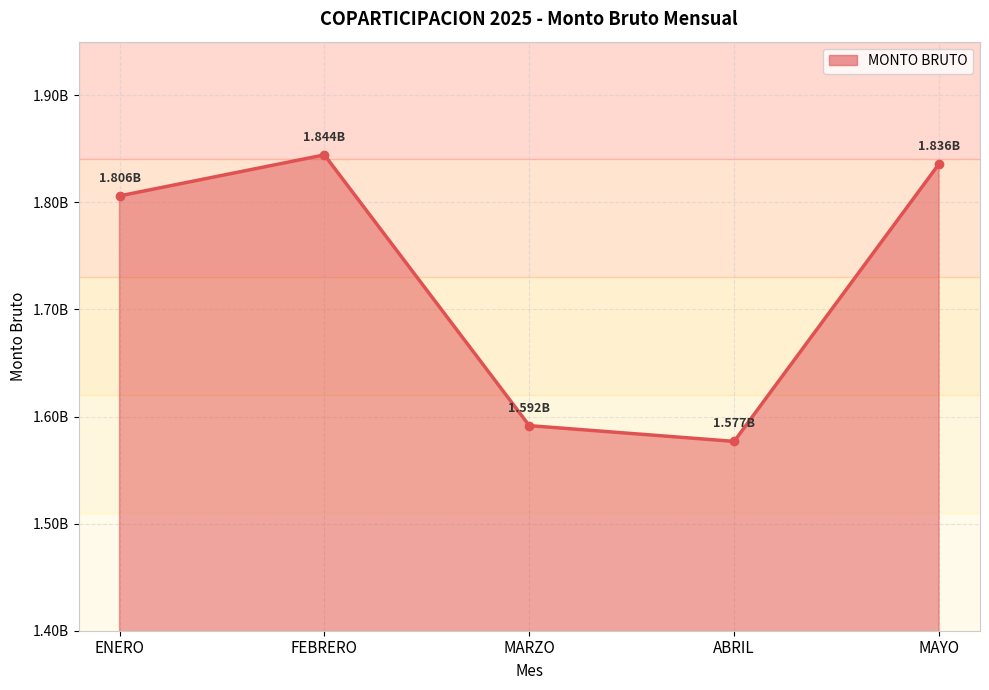

At which label is the value closest to 1710532686?

ENERO